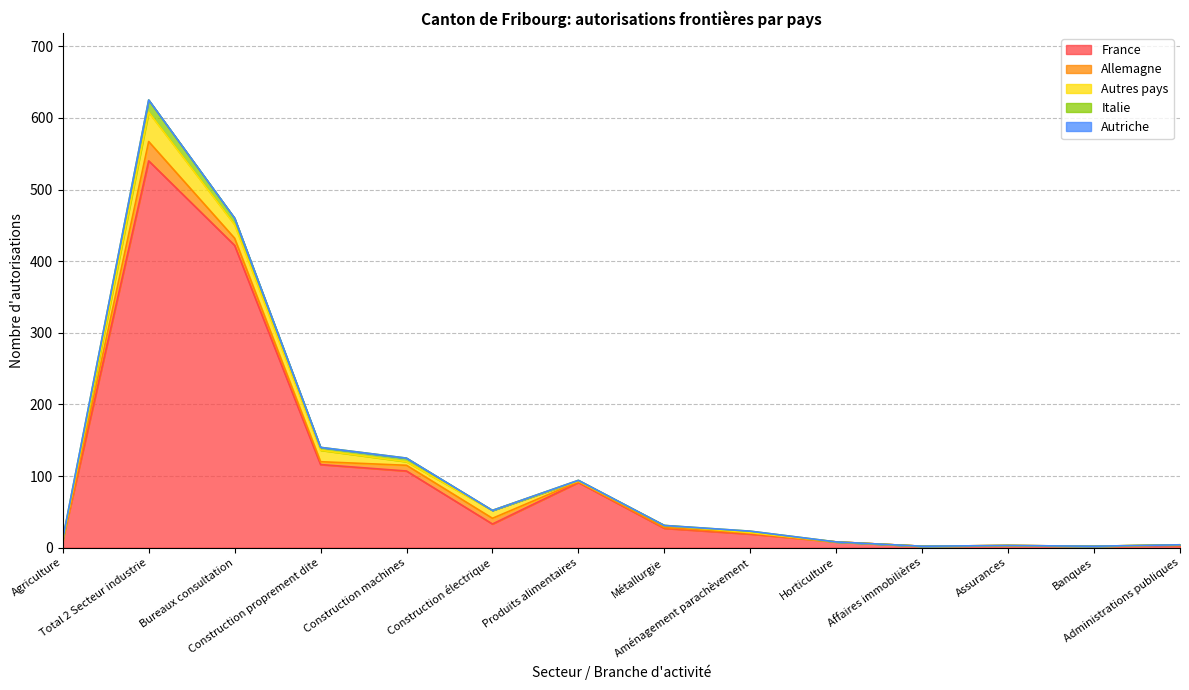

At which category does Autres pays reach its first local valley?

Construction machines